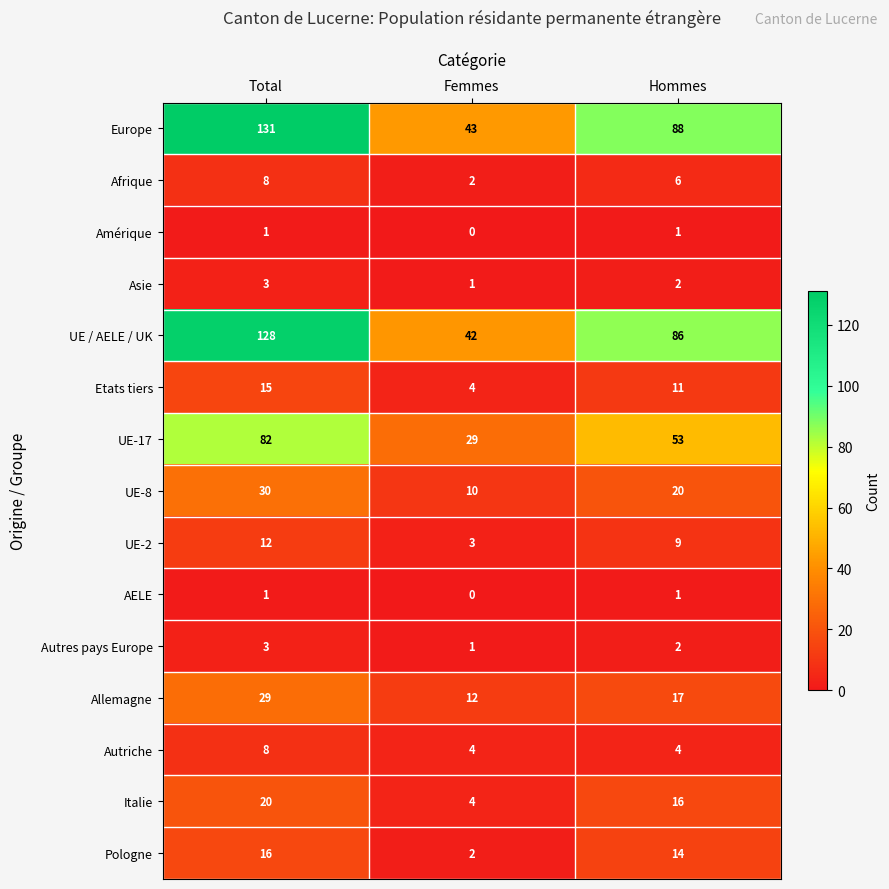

What is the greatest value displayed?

131